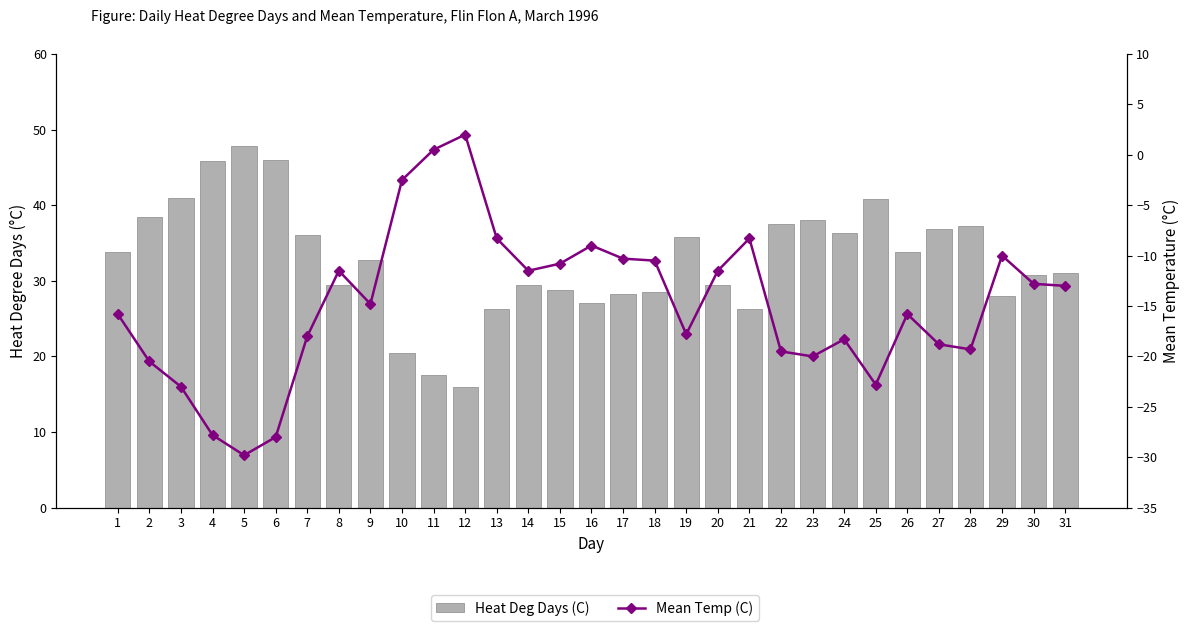

Is it true that Heat Deg Days (C) equals 38.0 at 23?

True